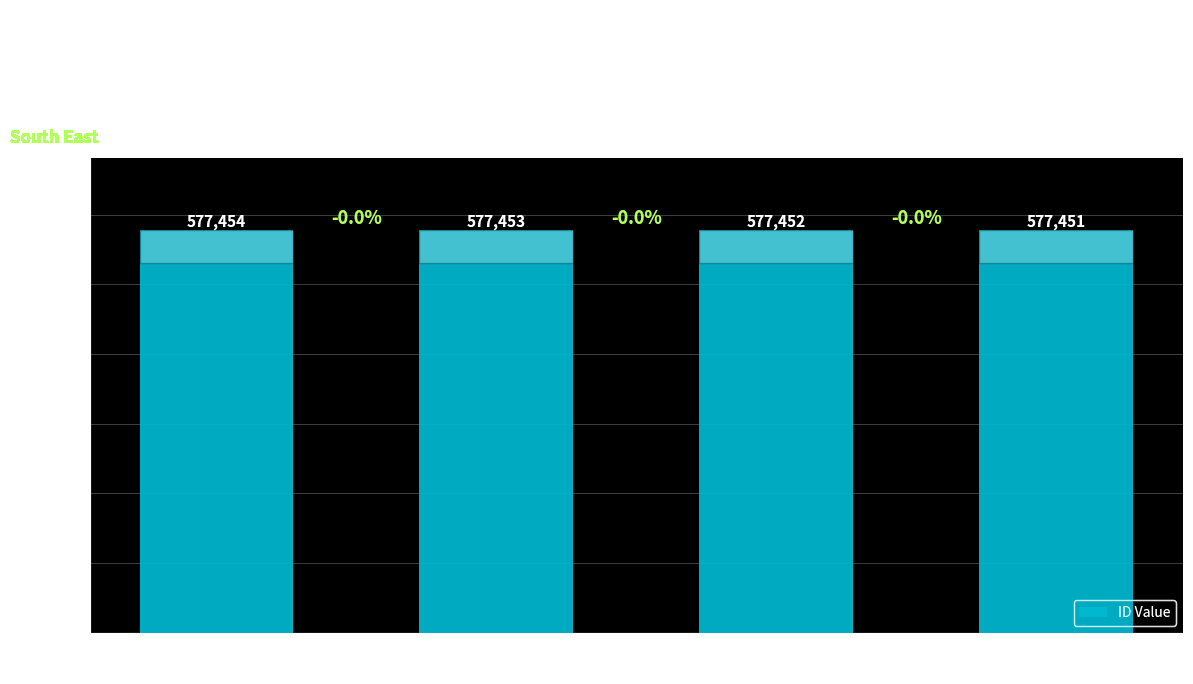

Is it true that the value at No sector
responsible is 785887?

False